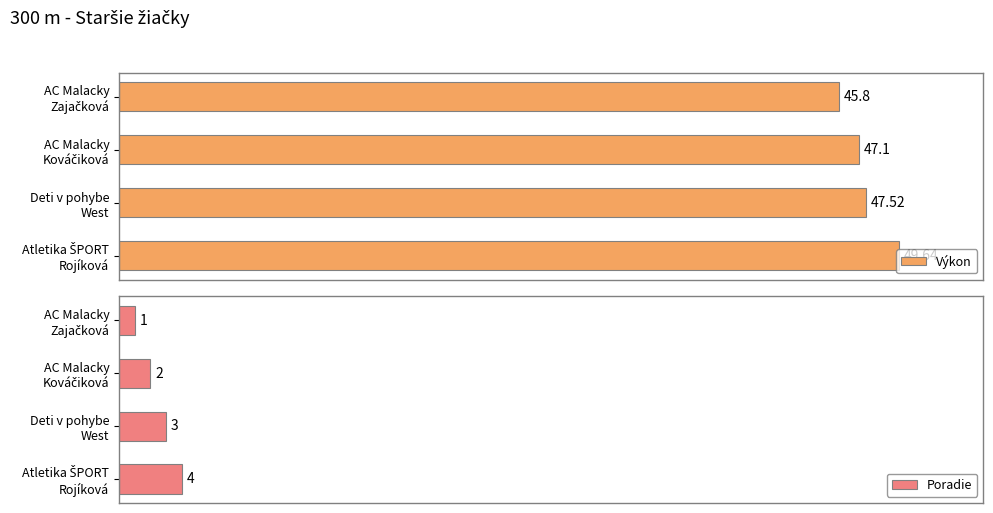

Is it true that Výkon equals 79.7 at AC Malacky Kováčiková?

False